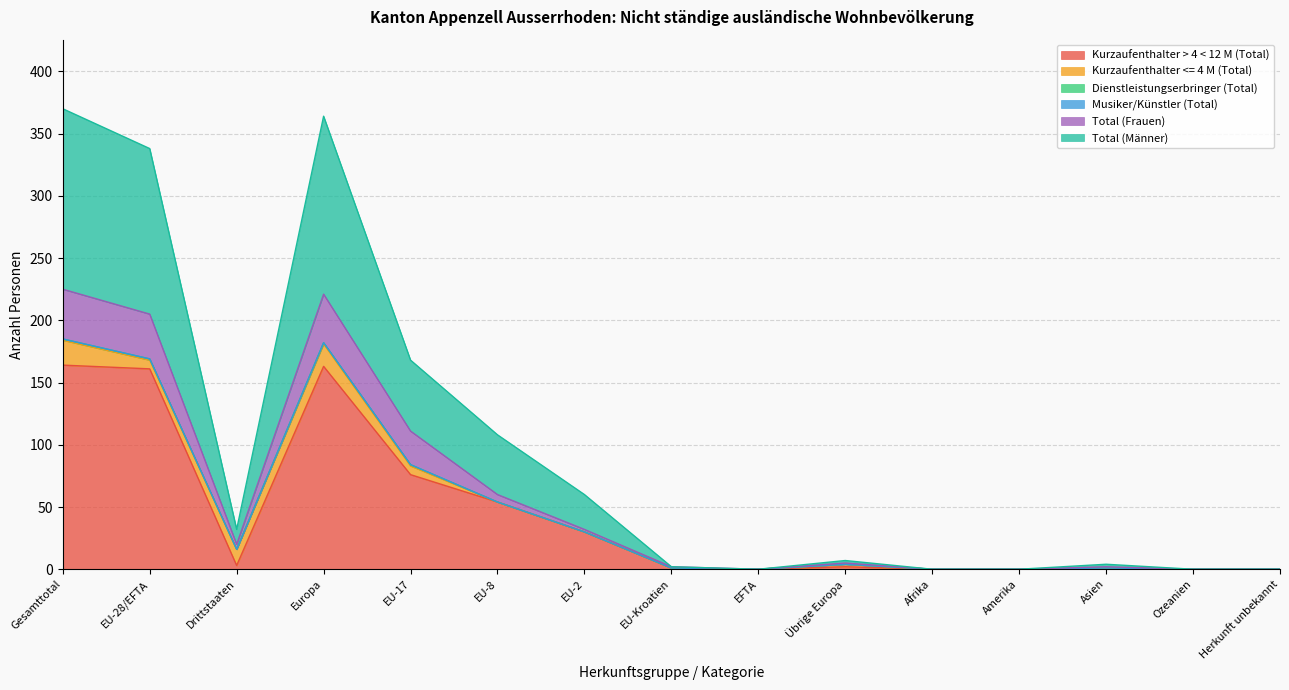

True or false: Kurzaufenthalter > 4 < 12 M (Total) has a value of 0 at Afrika.

True